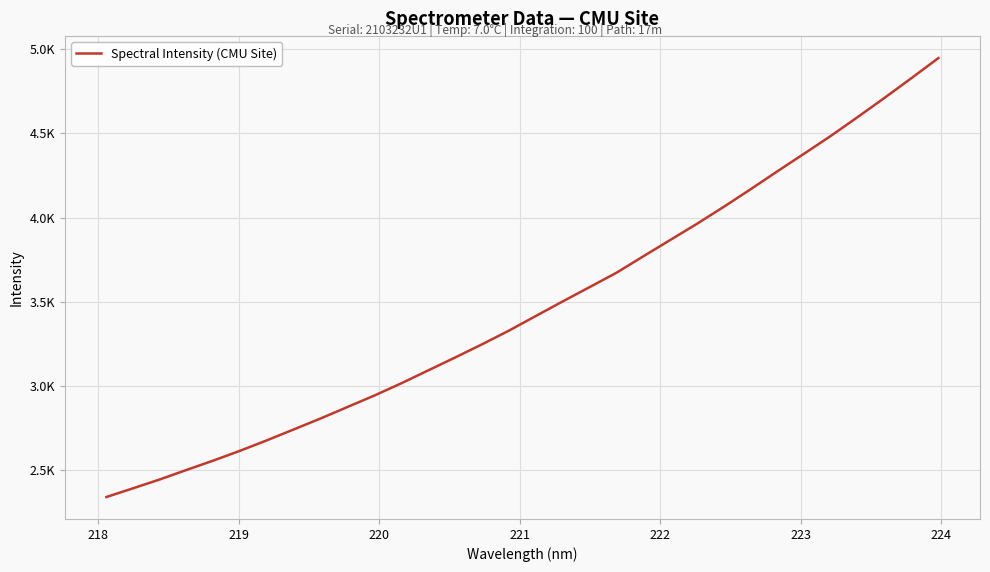

What is the minimum value shown in the chart?

2342.2